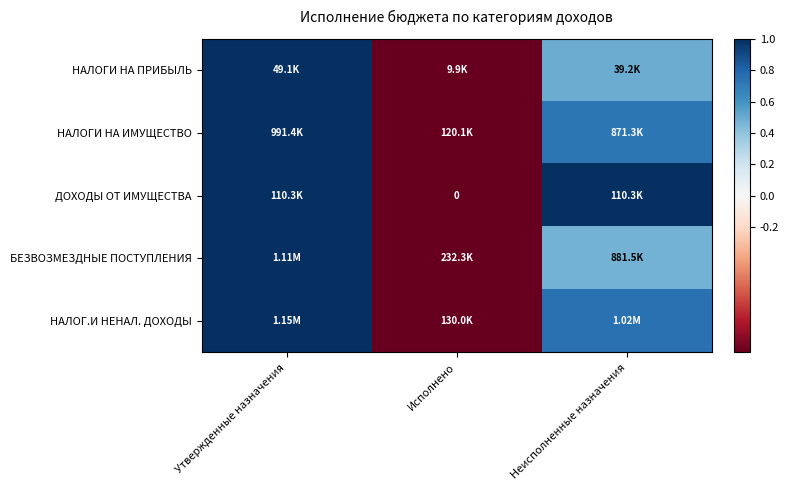

How many data points does each series have?

3